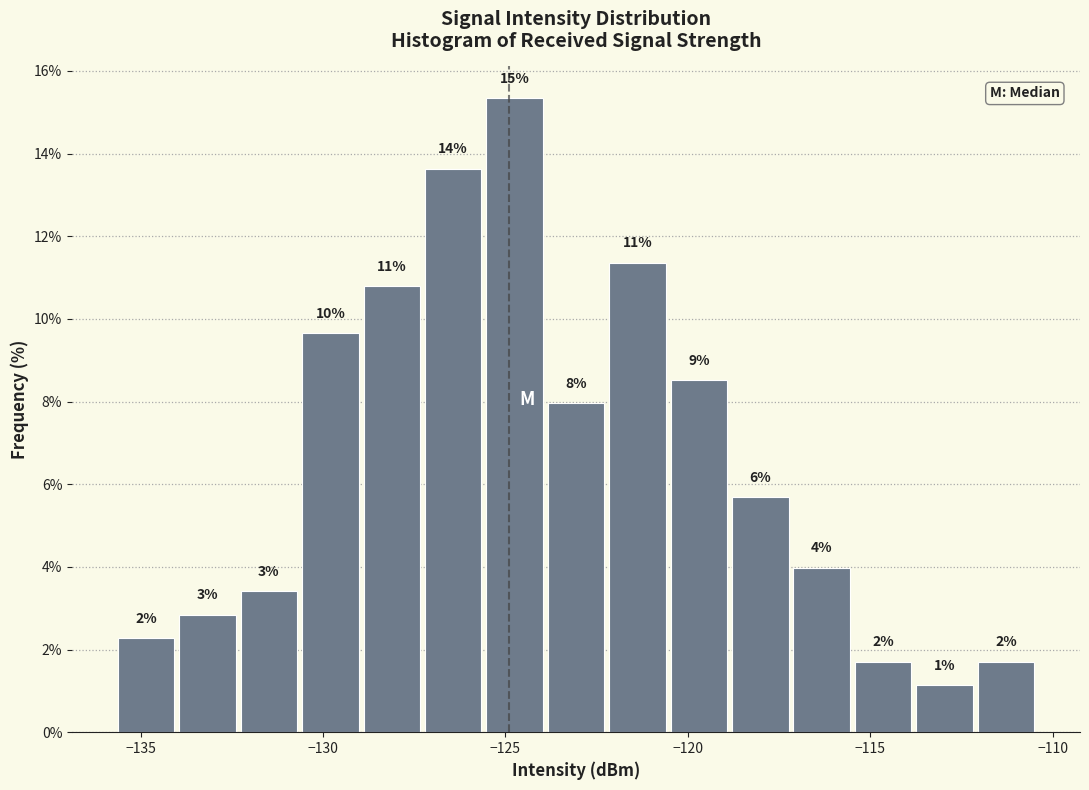

Around what value on the x-axis is the tallest bar? Give the approximate position of its centre, as read against the axis.

-125.0